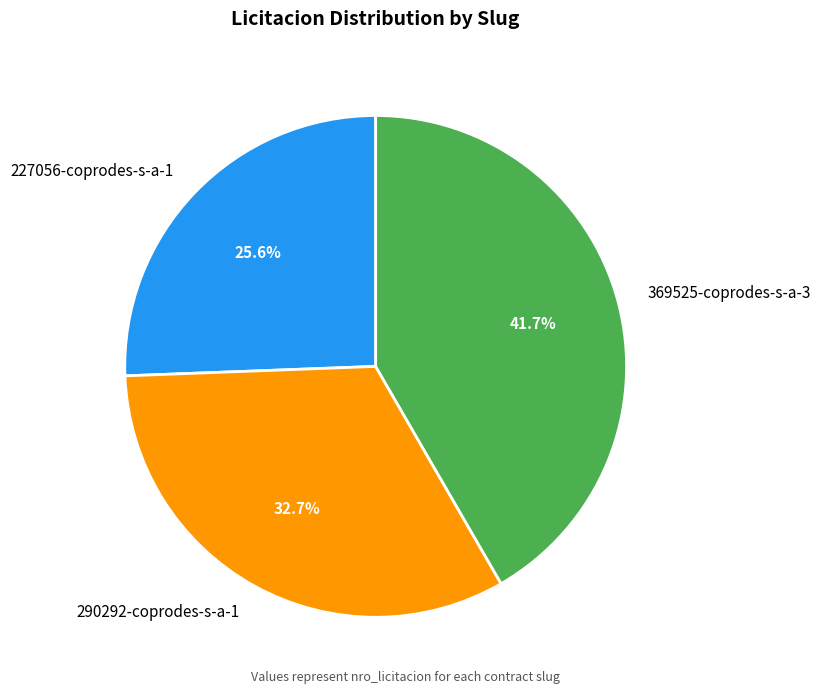

To the nearest percent, what percentage of the pie is 369525-coprodes-s-a-3?

42%